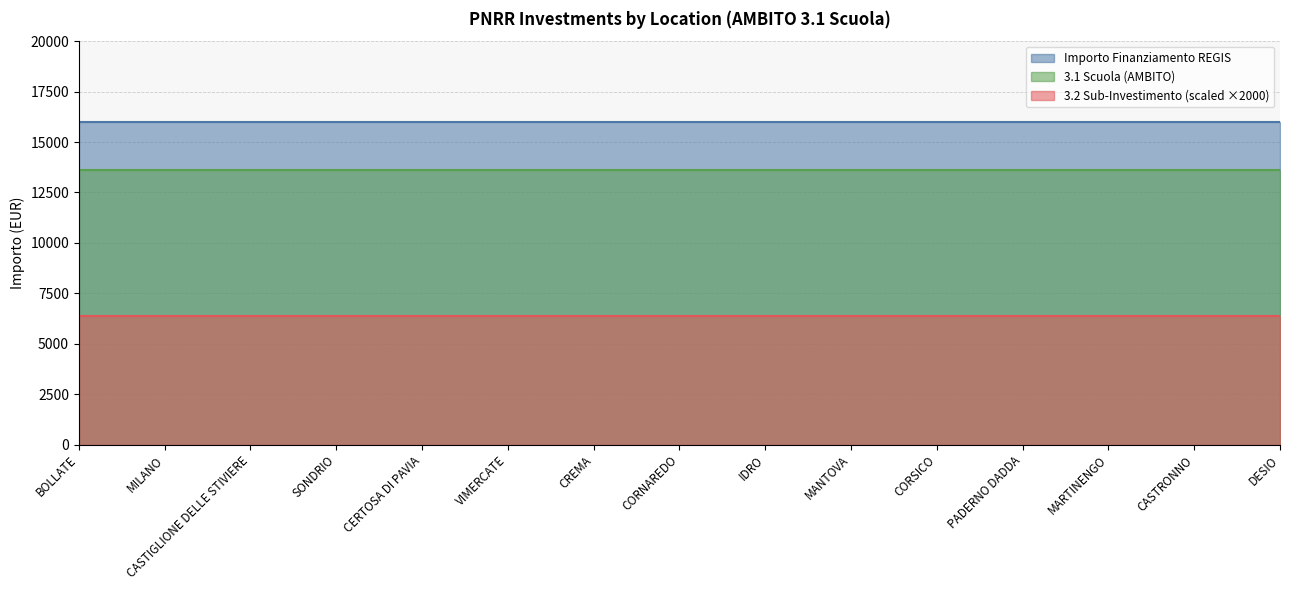

Which series has the largest total across all categories?

Importo Finanziamento REGIS